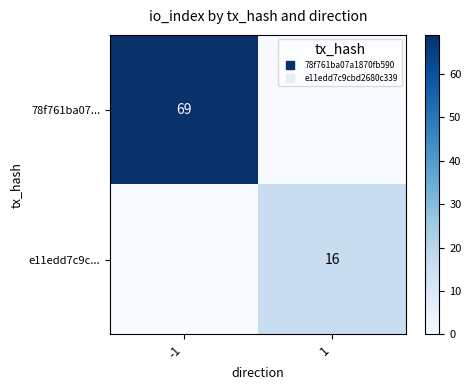

What is the sum of all e11edd7c9c... values?

16